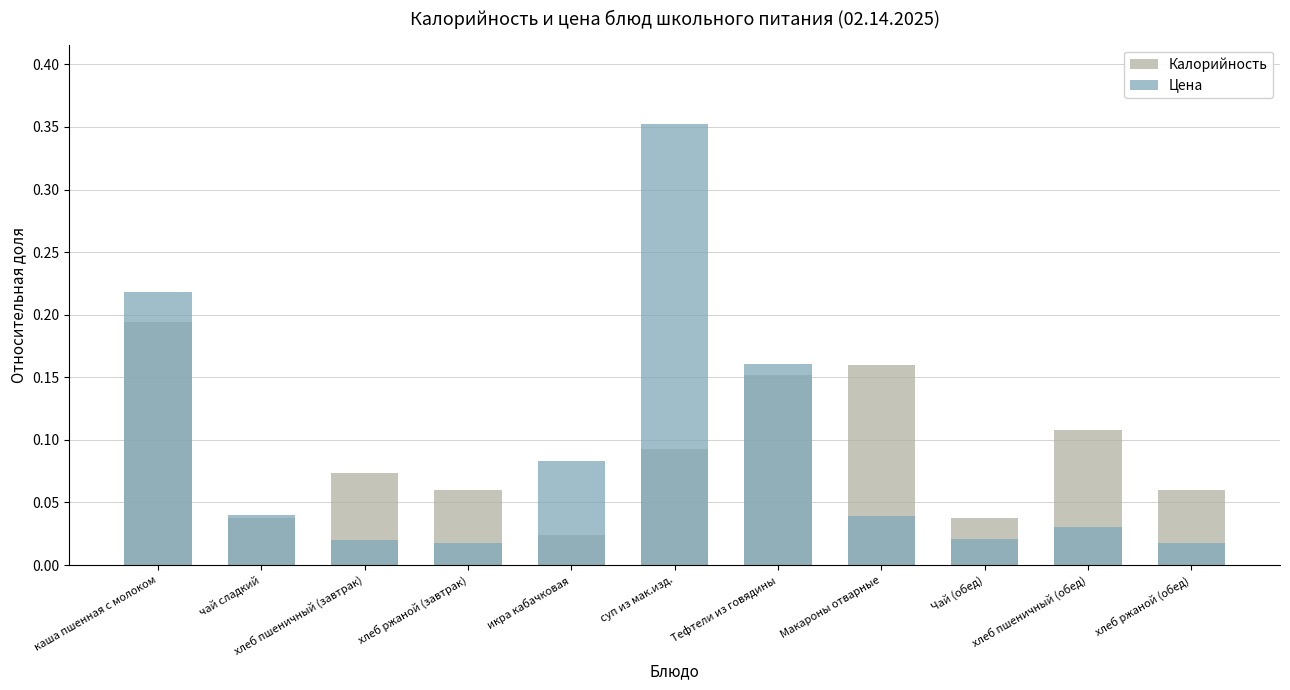

At which label is Калорийность closest to 0?

икра кабачковая